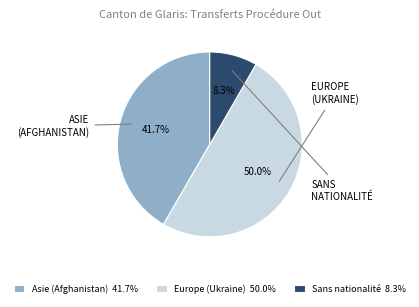

What is the largest slice in the pie chart?

Europe (Ukraine)